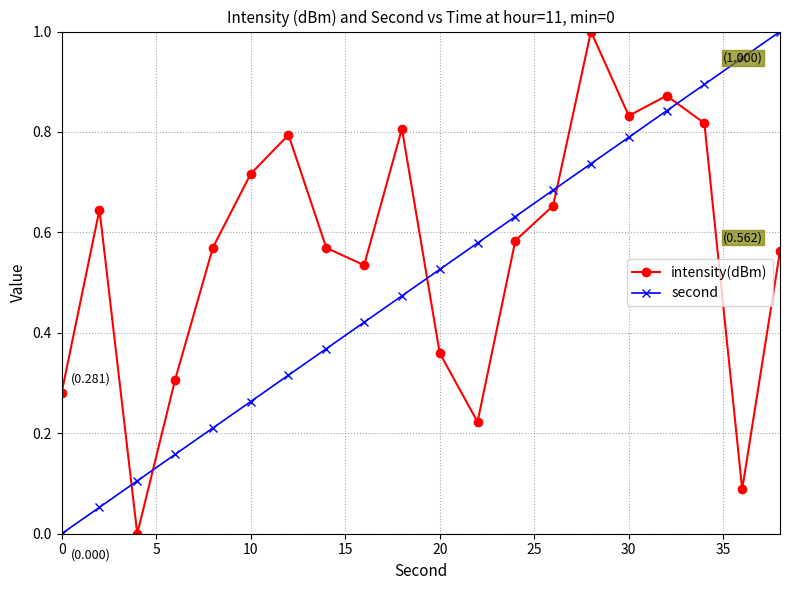

List the series in order of their overall mean, highest first.

intensity(dBm), second